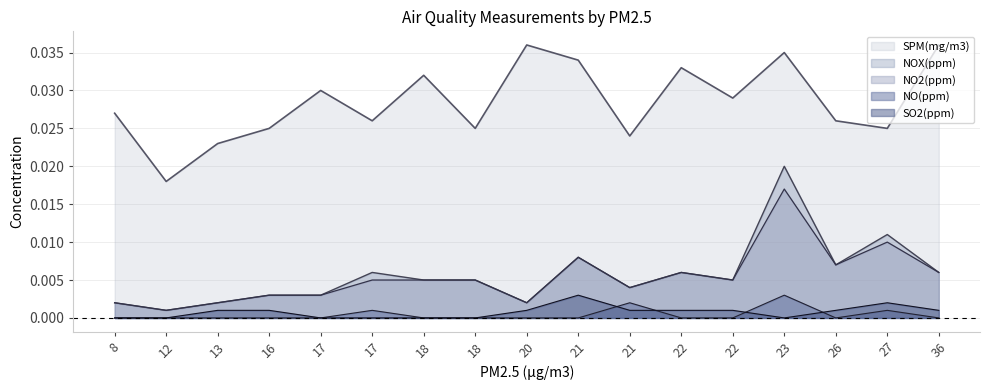

Does the chart have visible grid lines?

Yes